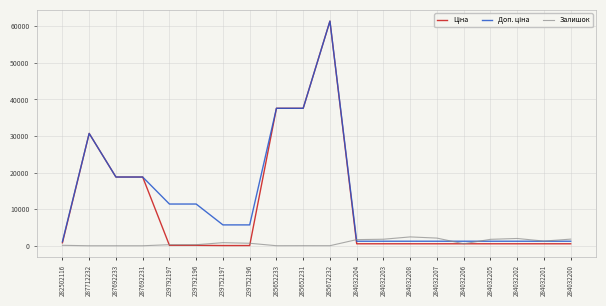

The value of Залишок at 284032203 is 1786.0. True or false?

True